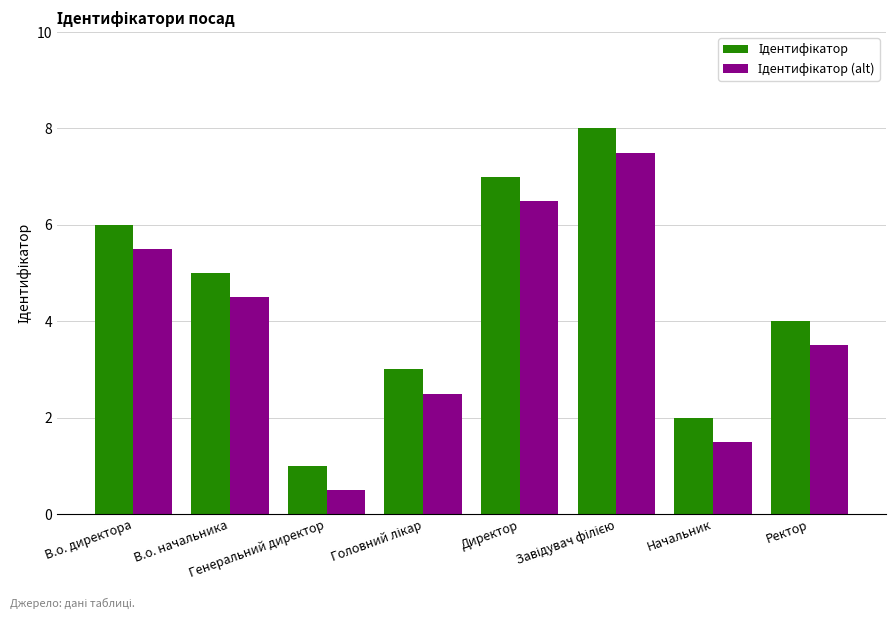

What is the minimum value shown in the chart?

0.5